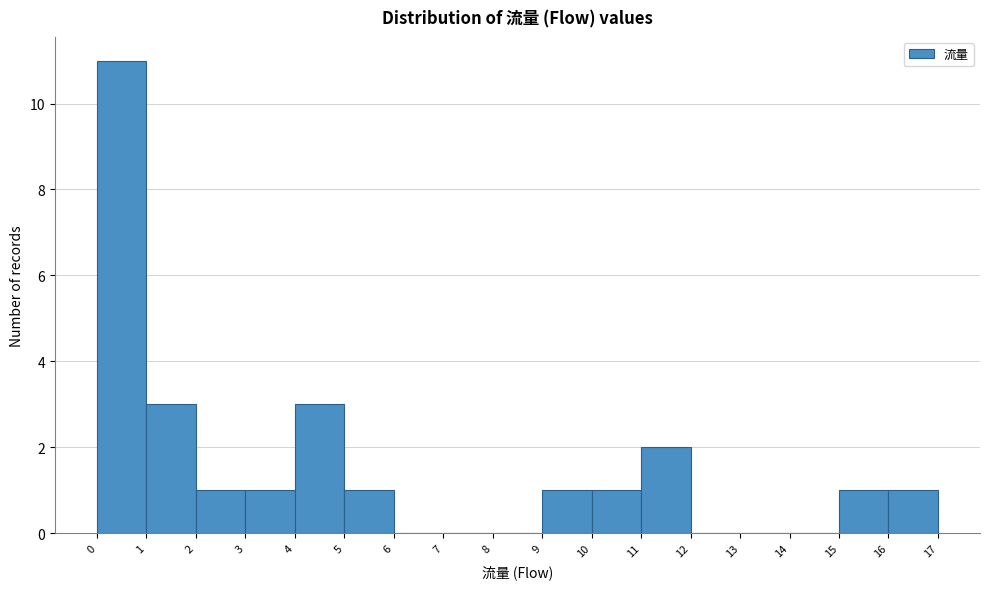

What is the height of the bar covering 16 to 17 on the x-axis? The values are not printed on the chart, so give them approximately, as read against the axis.

1